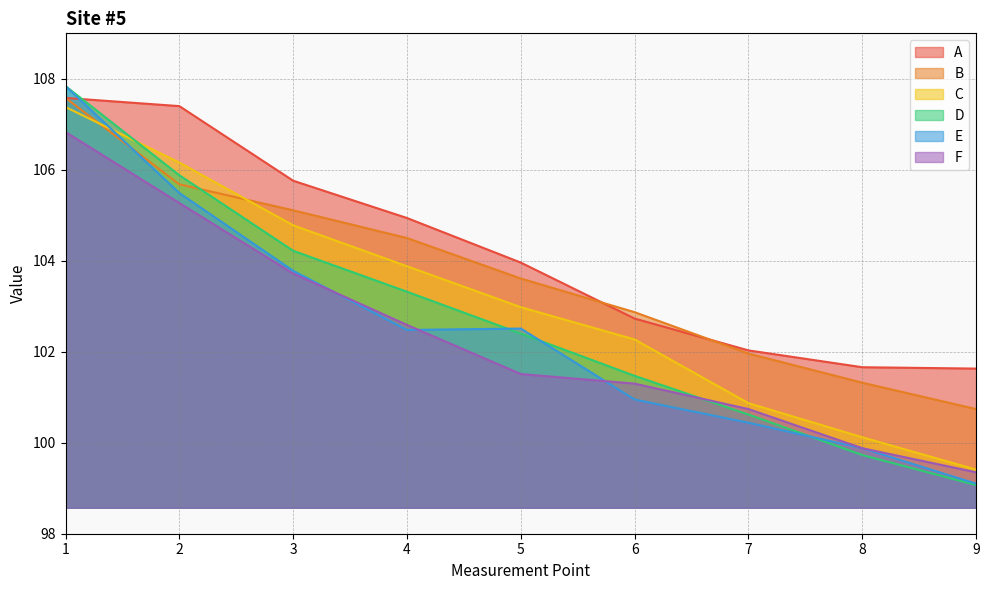

At 1, list the series in order from largest to smallest.

D, E, A, B, C, F